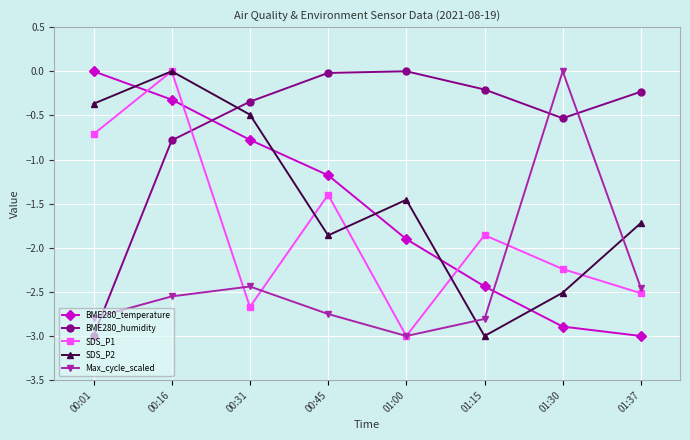

Which series has the largest total across all categories?

BME280_humidity